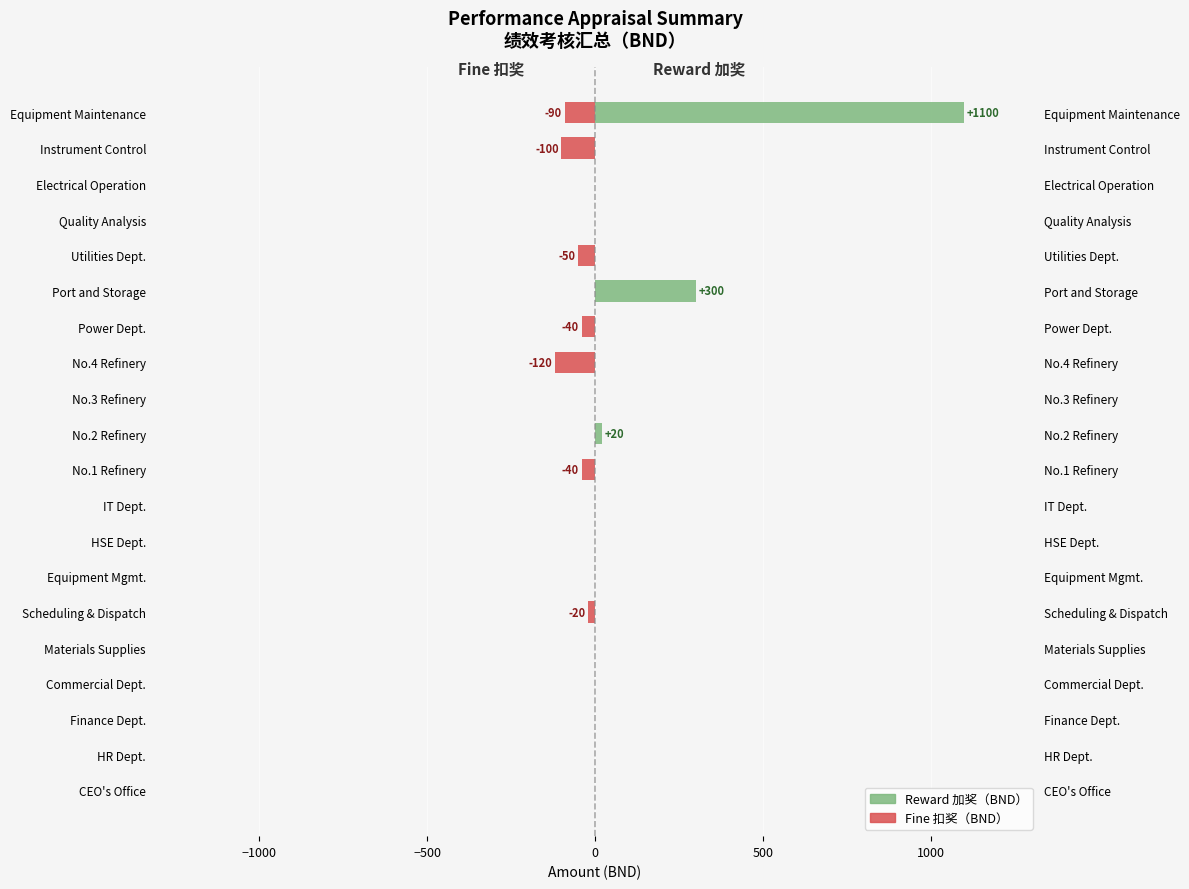

Is it true that Reward
加奖（BND） equals 300 at Port and Storage?

True